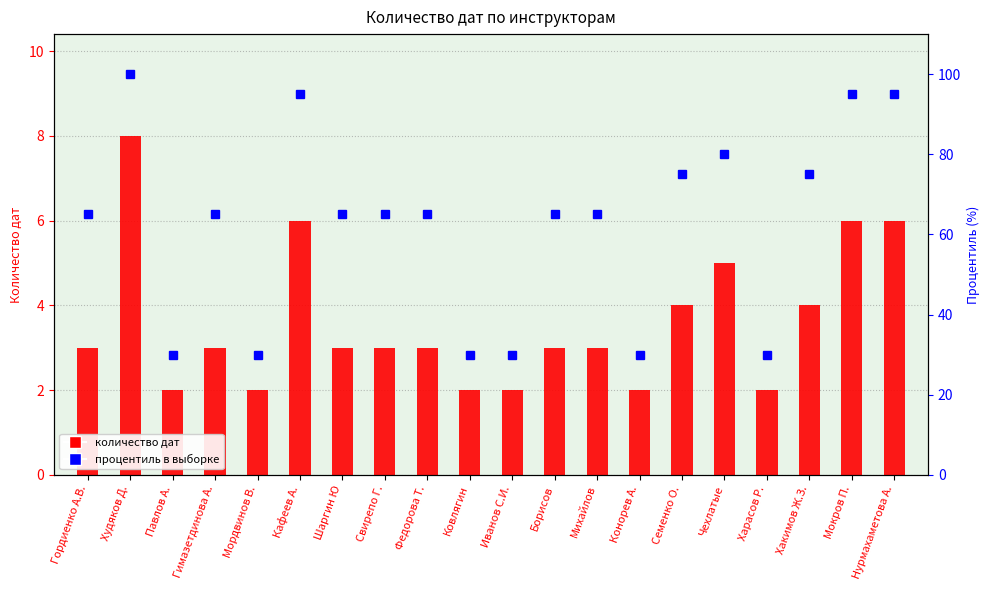

What is the difference between the maximum and second lowest values in the процентиль в выборке series?

70